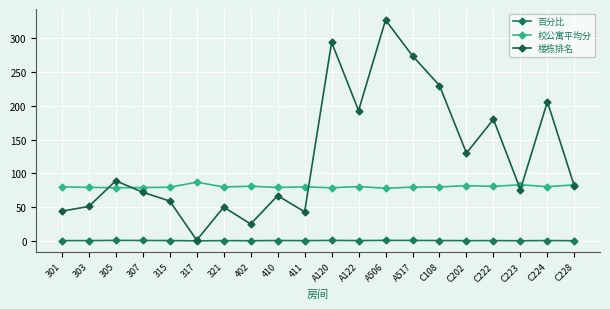

What is the average value of the 楼栋排名 series?

124.6